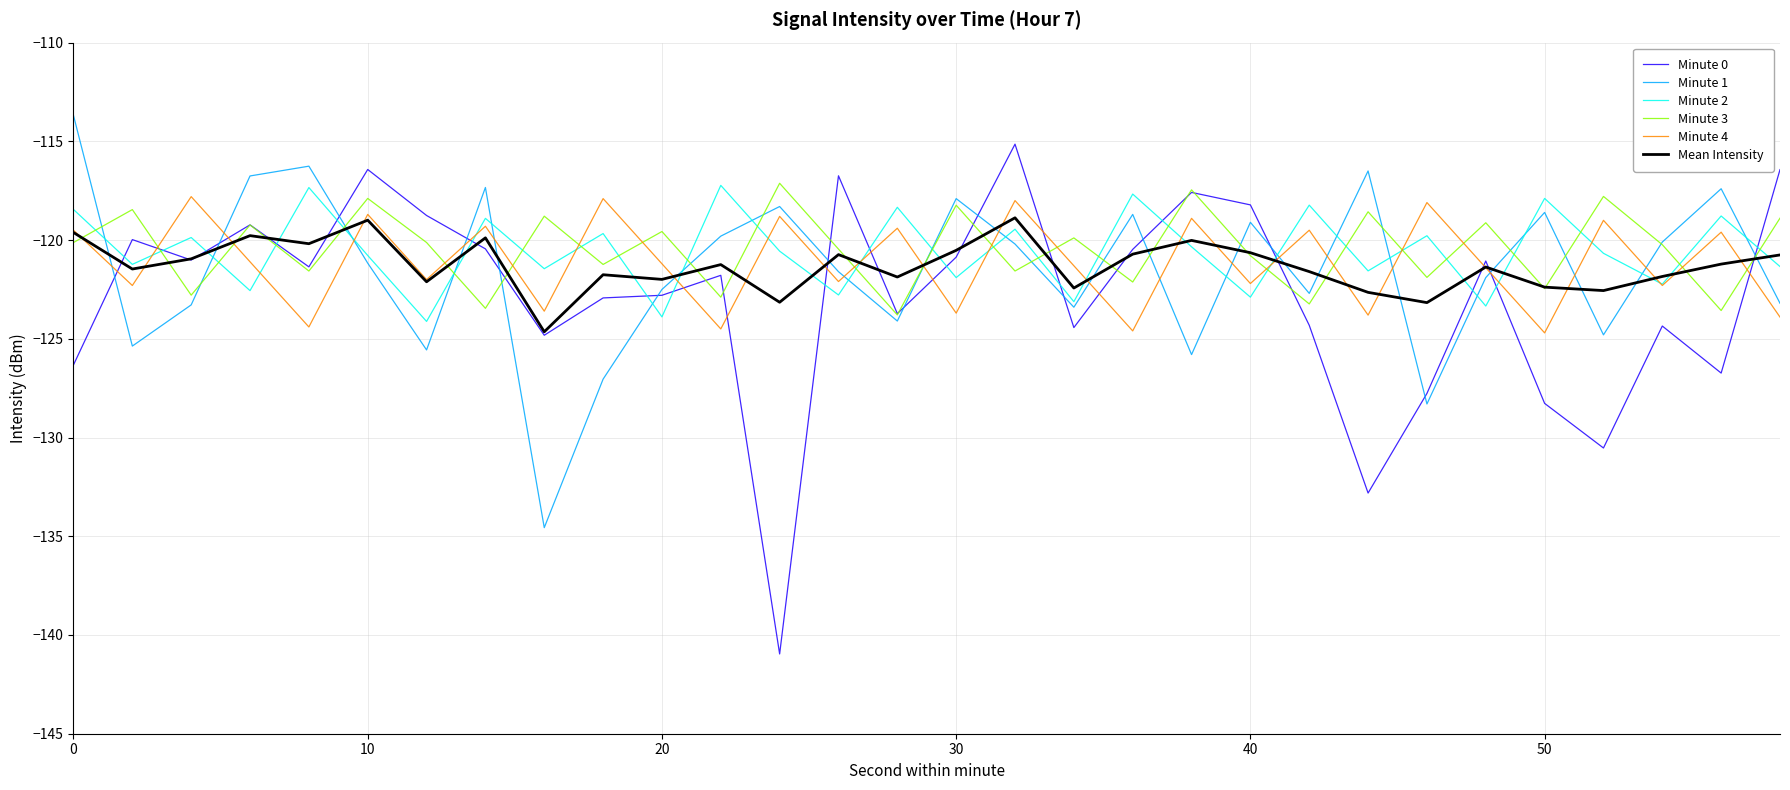

What is the lowest value of the Minute 3 series?

-123.8